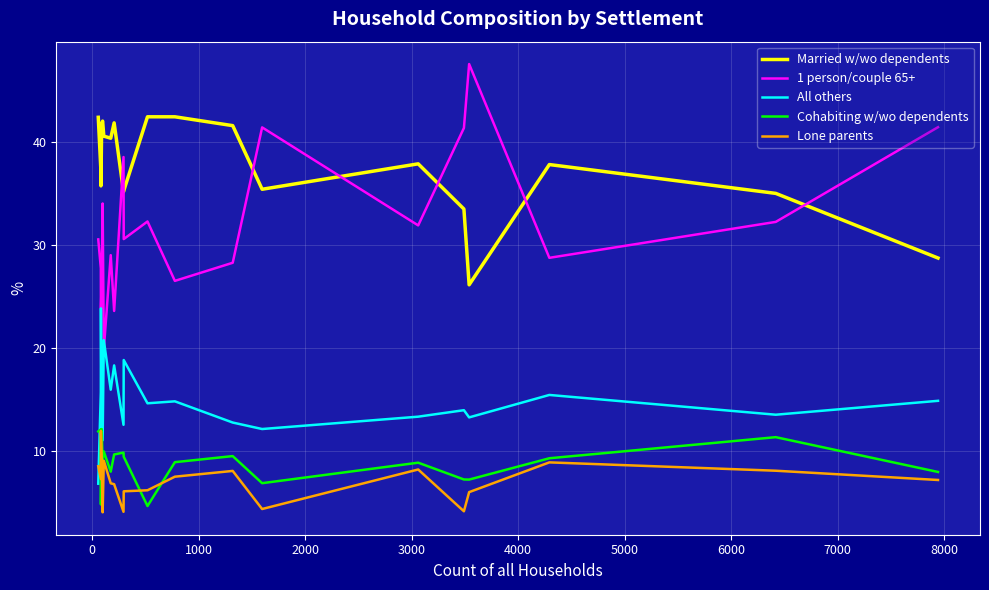

Which series has the largest total across all categories?

Married w/wo dependents